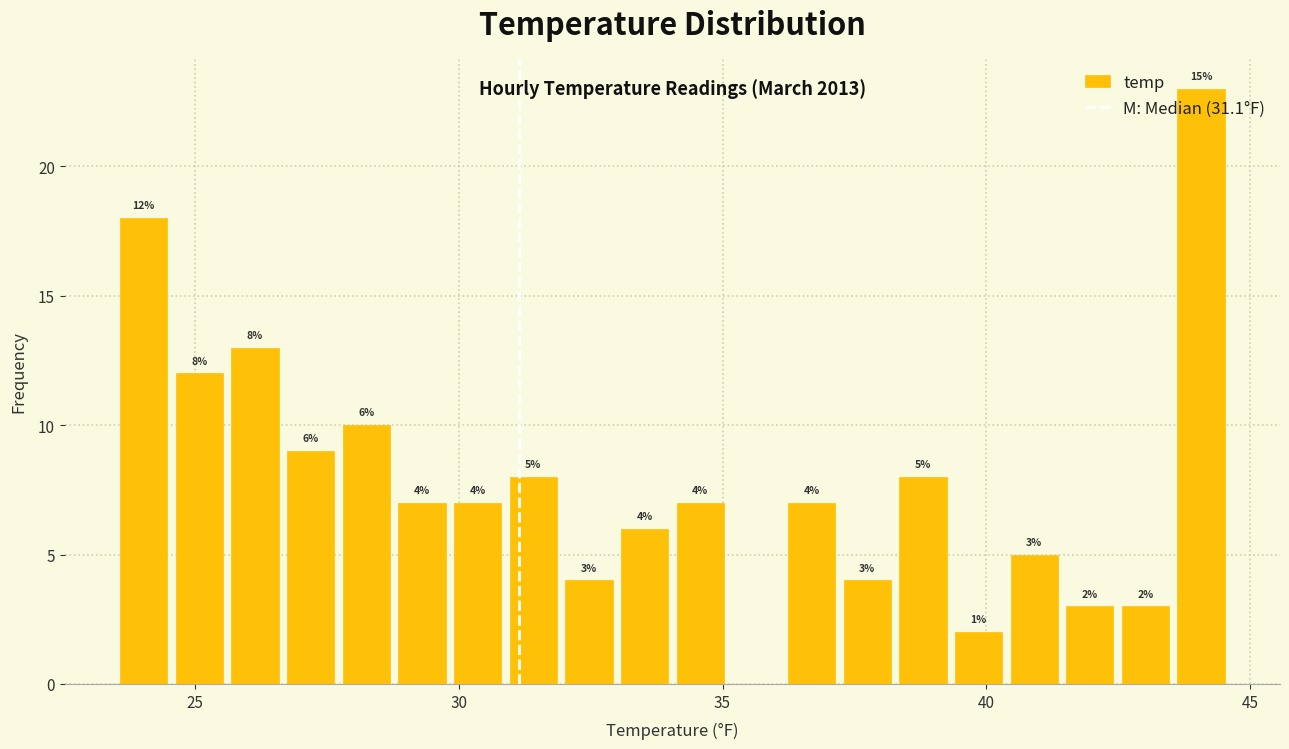

Around what value on the x-axis is the tallest bar? Give the approximate position of its centre, as read against the axis.

44.0